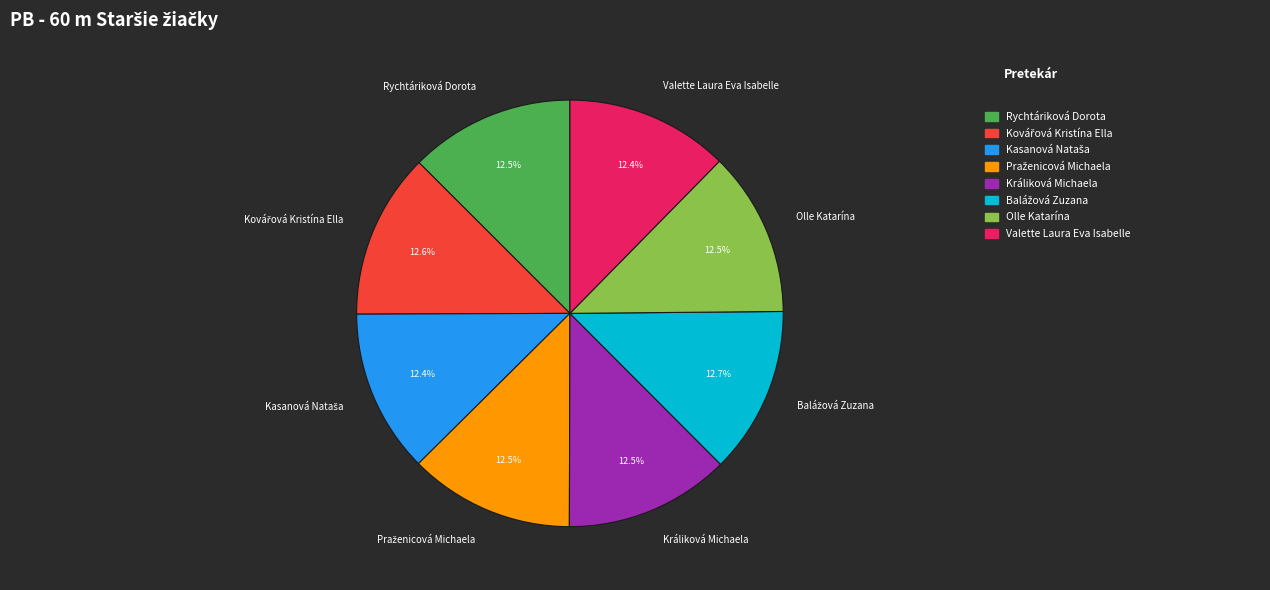

To the nearest percent, what portion does Rychtáriková Dorota represent?

13%